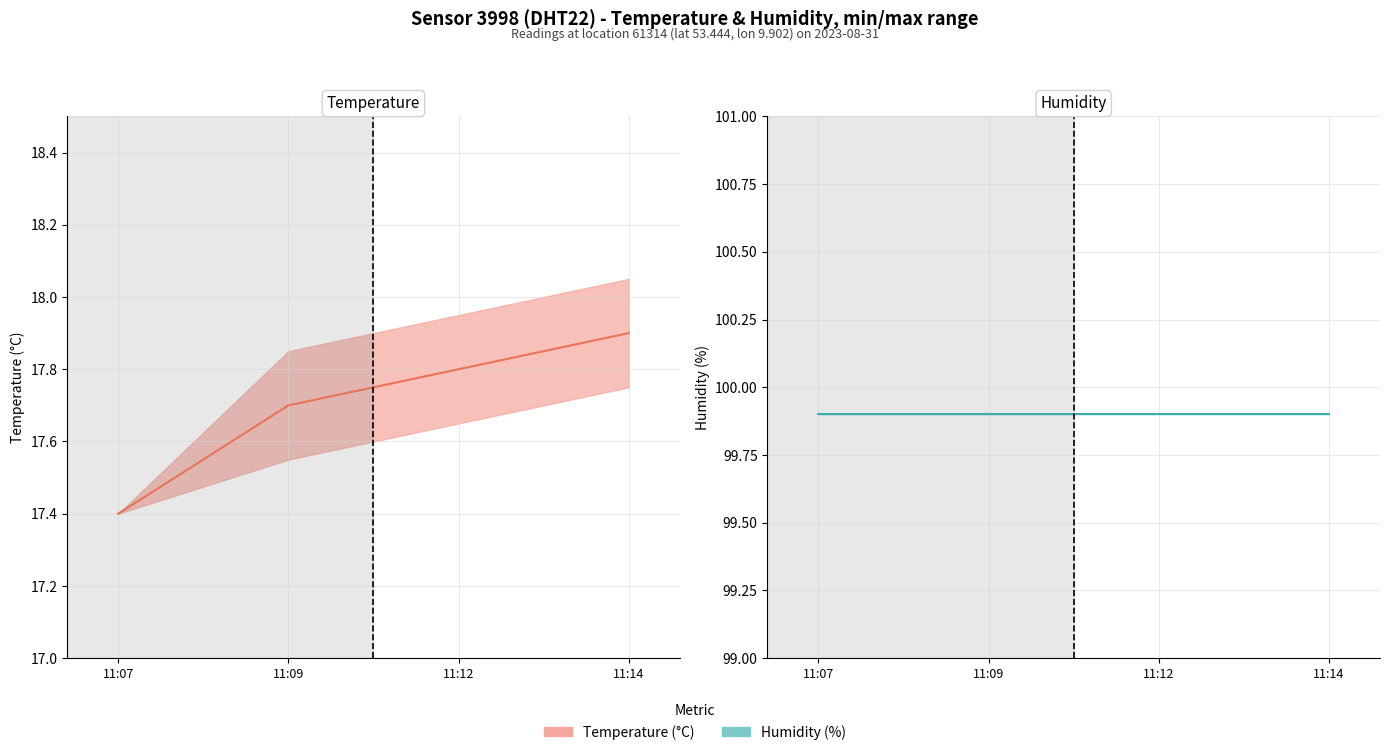

At how many categories does at least one series exceed 67?

4